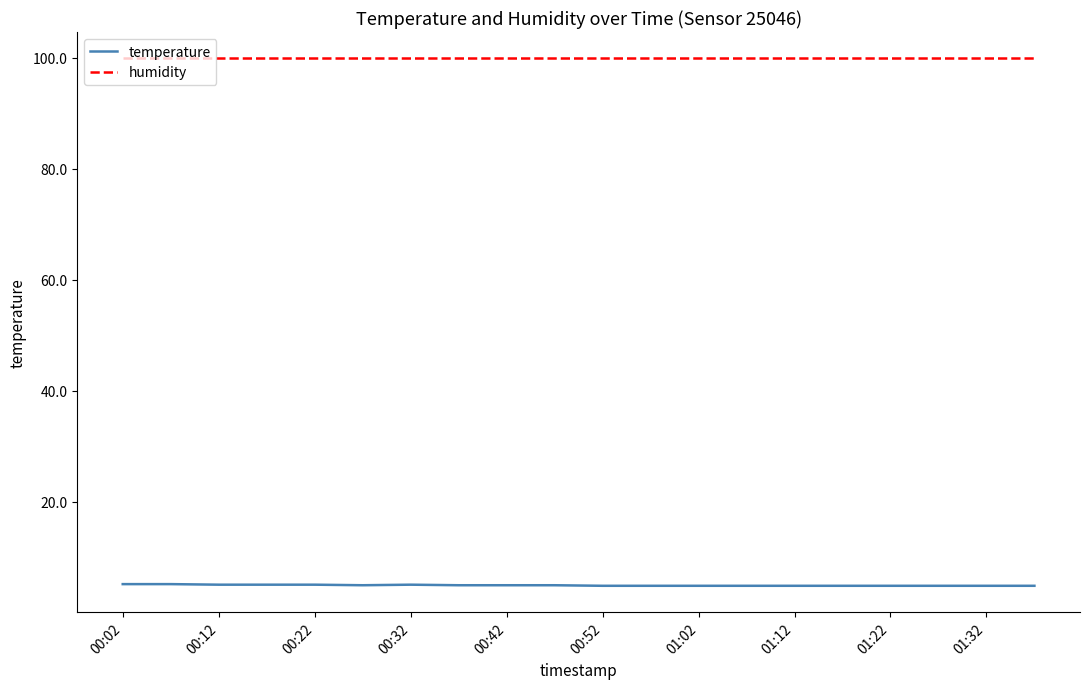

Which series has the largest total across all categories?

humidity